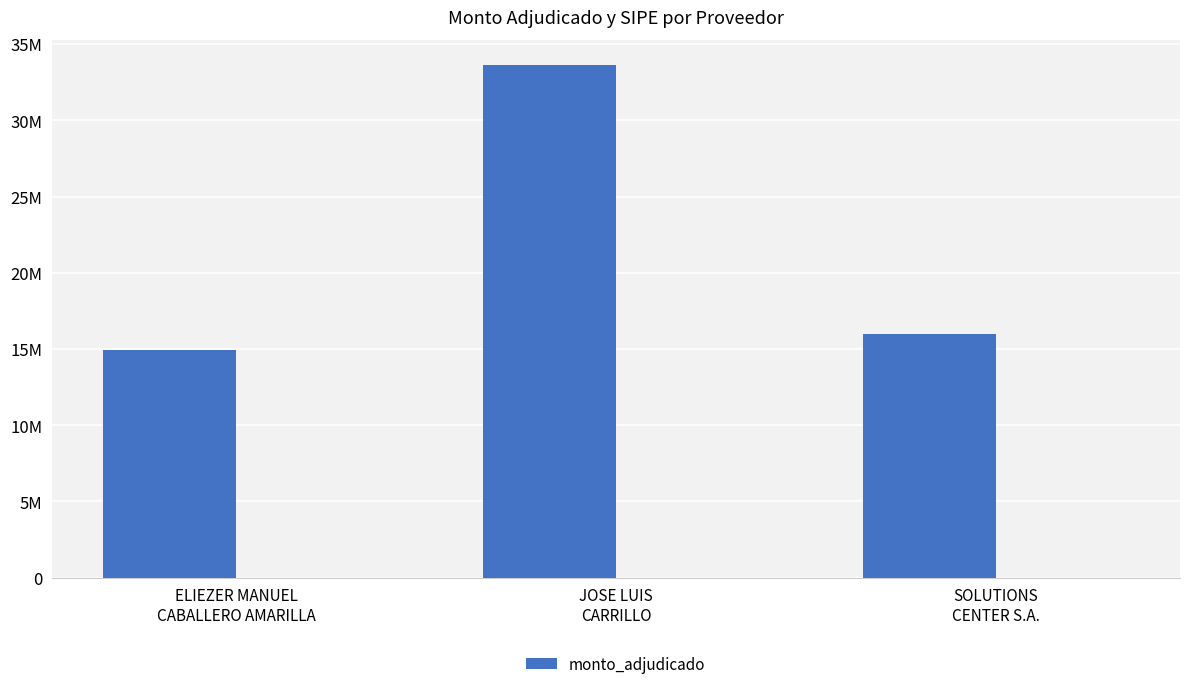

Rank the categories by value from highest to lowest.

JOSE LUIS
CARRILLO, SOLUTIONS
CENTER S.A., ELIEZER MANUEL
CABALLERO AMARILLA